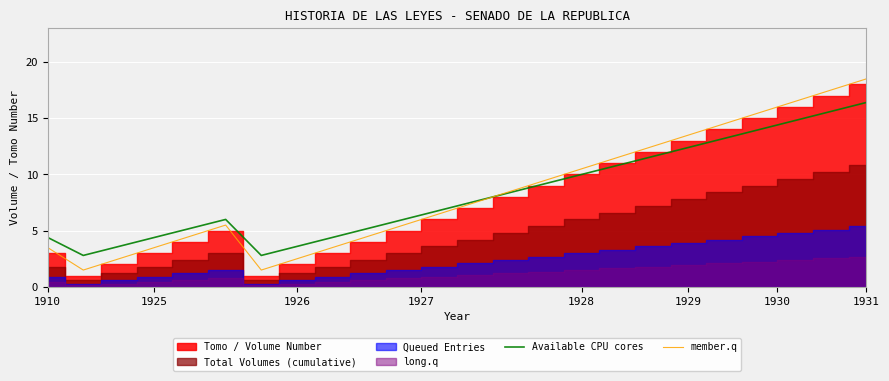

What is the minimum value for member.q?

1.5